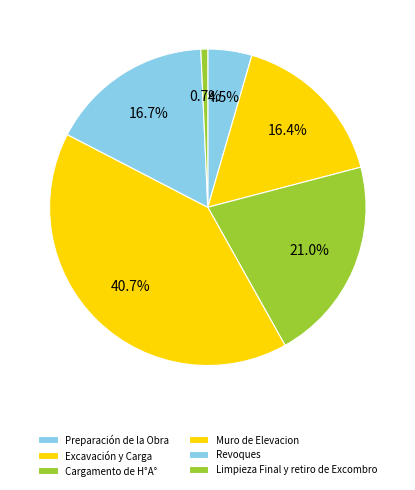

What percentage is the Limpieza Final y retiro de Excombro slice, to the nearest percent?

1%